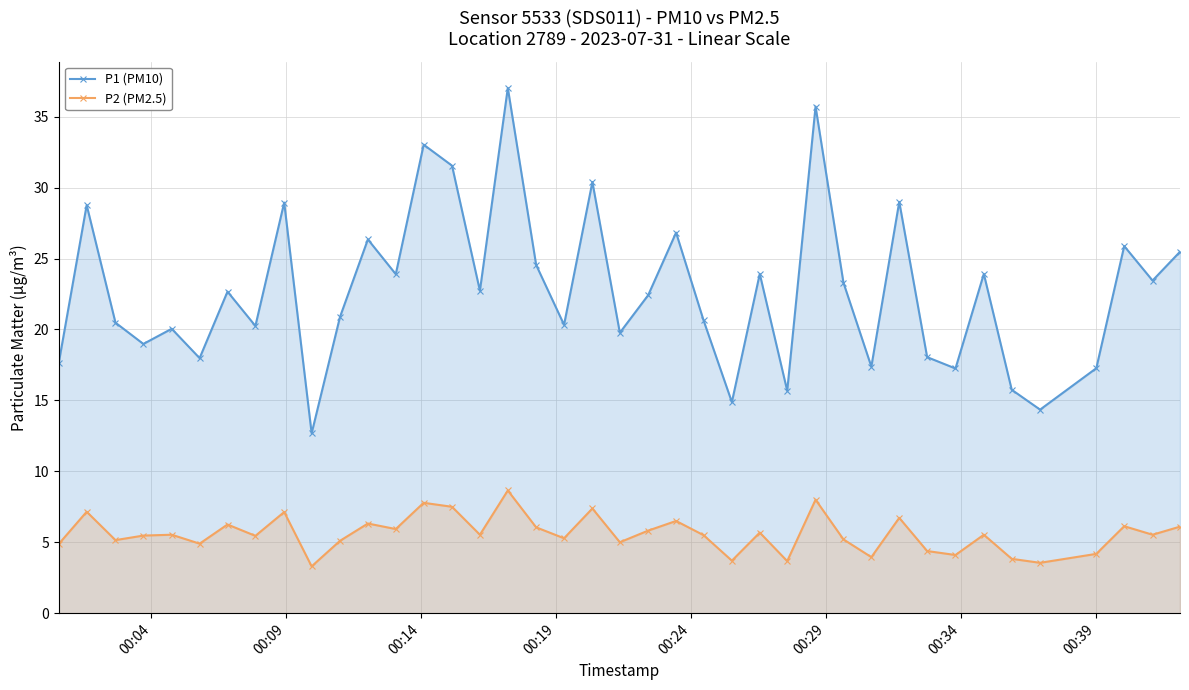

What is the value of the P2 (PM2.5) point at the 26th from the left?

5.7